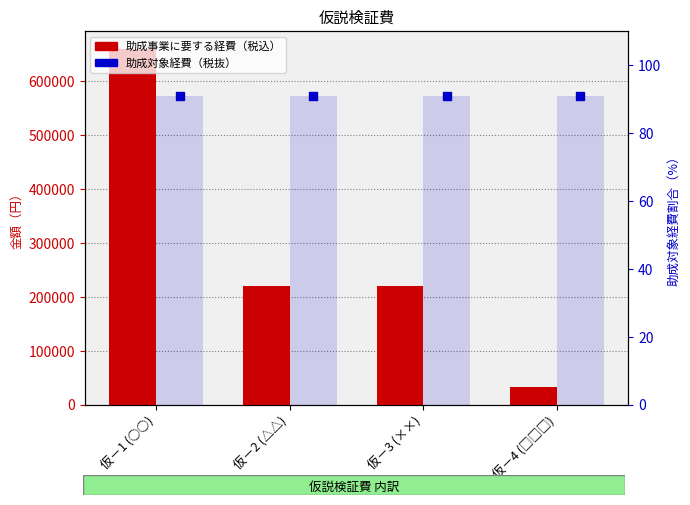

Which series contains the highest Y value?

助成事業に要する経費（税込）